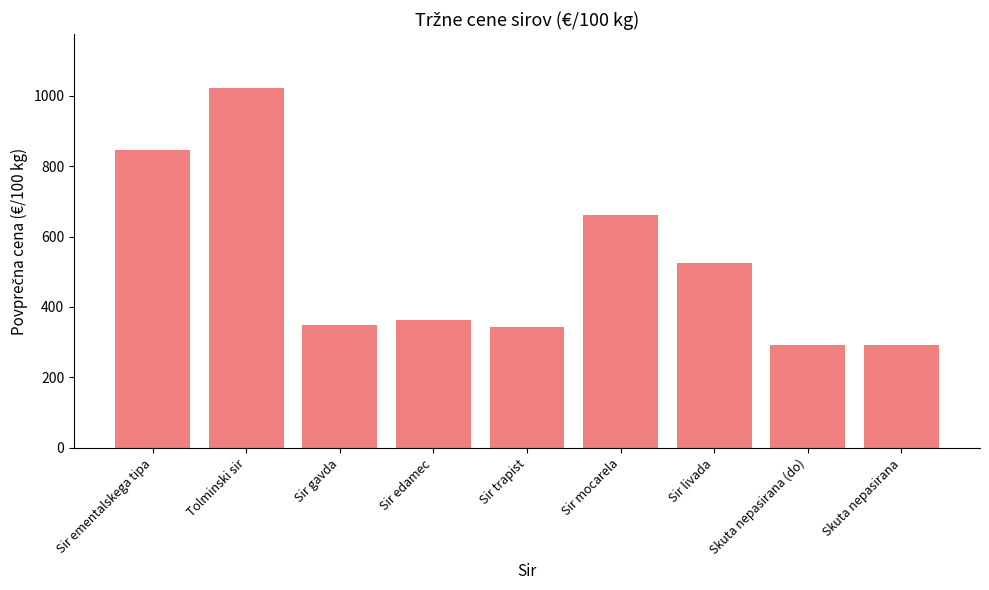

Count the number of categories in the chart.

9